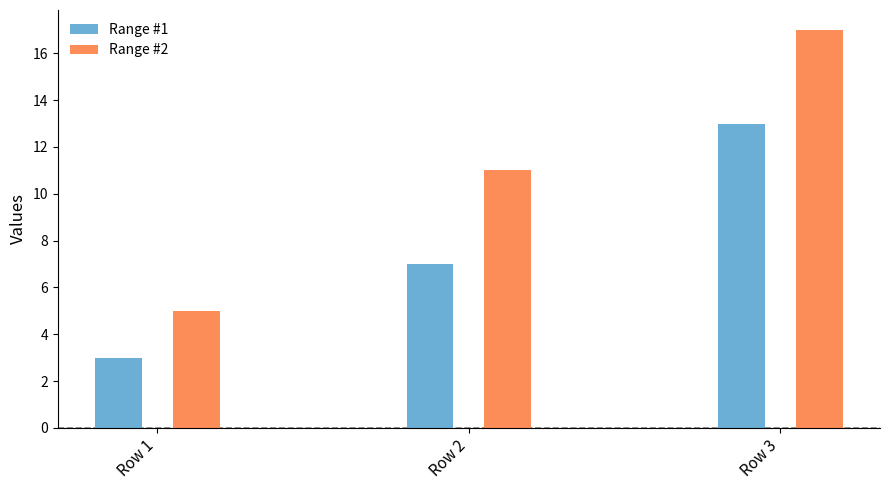

What is the spread (max minus min) of values at Row 2?

4